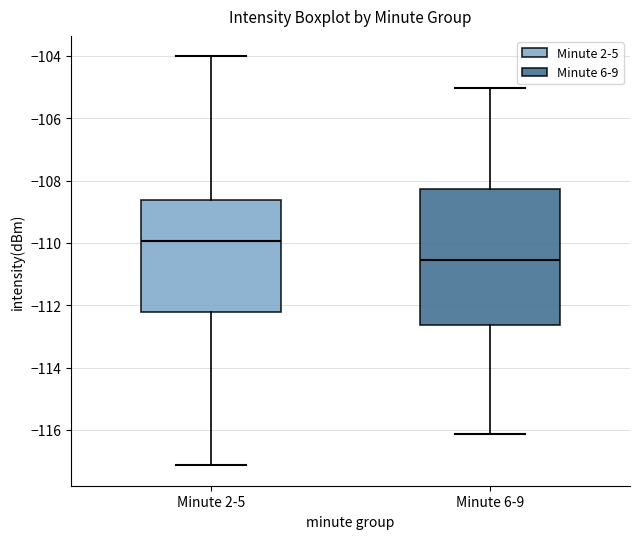

Which box is the tallest, from its lower edge to its upper edge?

Minute 6-9